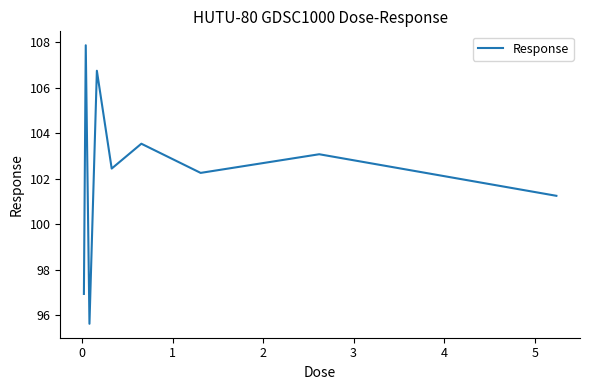

What is the difference between the maximum and minimum values?

12.2